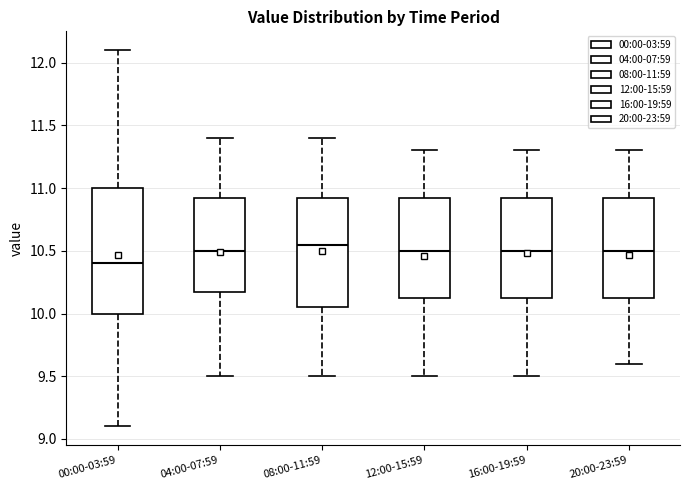

Reading left to right, transcribe this box plot: for each box, give where its median line is, the range the box spans, and where its two whiskers end, as read against the y-axis. The values are not printed on the chart, so give them approximately, as read against the axis.

00:00-03:59: median 10.40, box 10.00 to 11.00, whiskers 9.10 to 12.10
04:00-07:59: median 10.50, box 10.20 to 10.95, whiskers 9.50 to 11.40
08:00-11:59: median 10.55, box 10.05 to 10.95, whiskers 9.50 to 11.40
12:00-15:59: median 10.50, box 10.15 to 10.95, whiskers 9.50 to 11.30
16:00-19:59: median 10.50, box 10.15 to 10.95, whiskers 9.50 to 11.30
20:00-23:59: median 10.50, box 10.15 to 10.95, whiskers 9.60 to 11.30